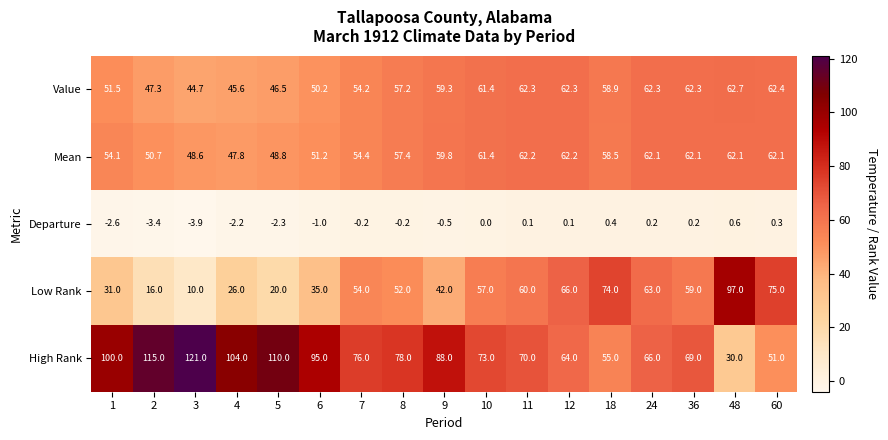

Which series changed the most between 1 and 6?

High Rank